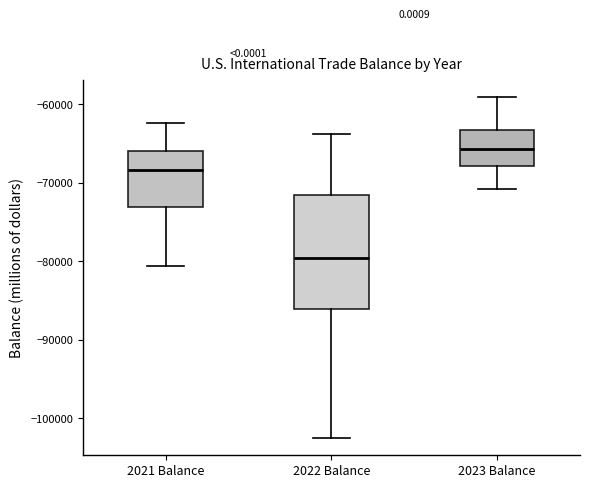

Comparing the boxes themselves (not the whiskers), which one is the tallest?

2022 Balance